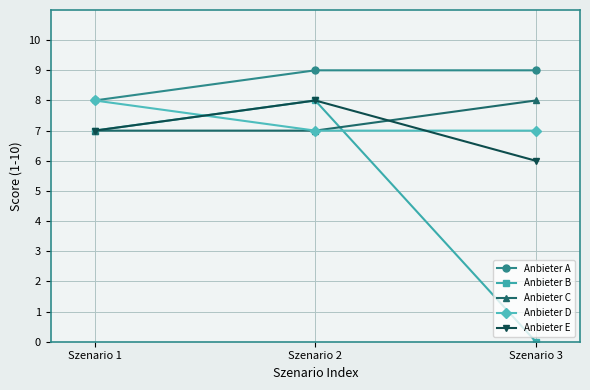

Does the chart display data point markers on the line(s)?

Yes